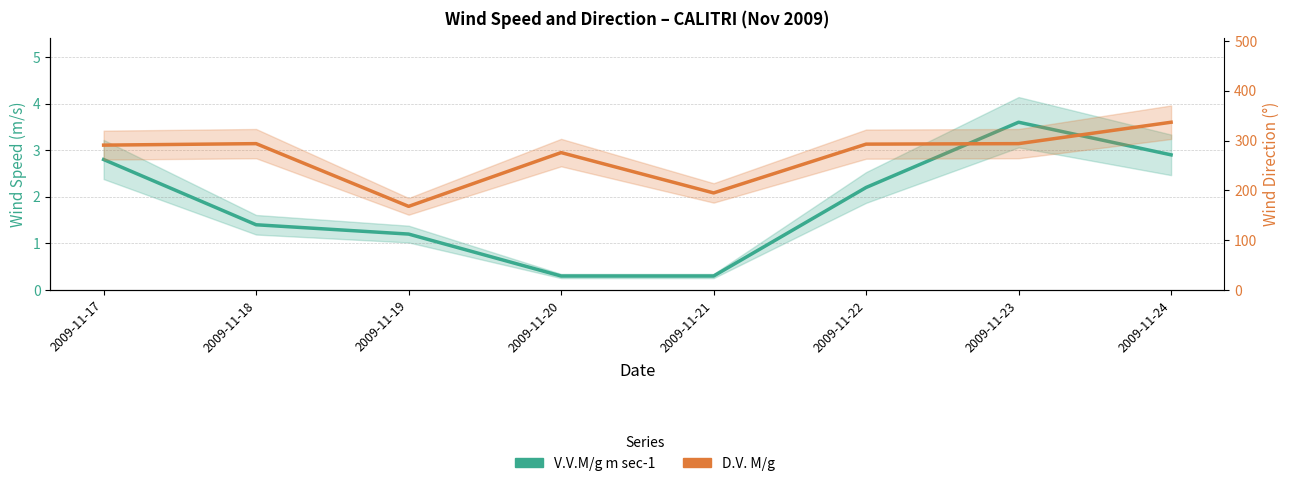

Rank the series by their maximum value, from lowest to highest.

V.V.M/g m sec-1, D.V. M/g